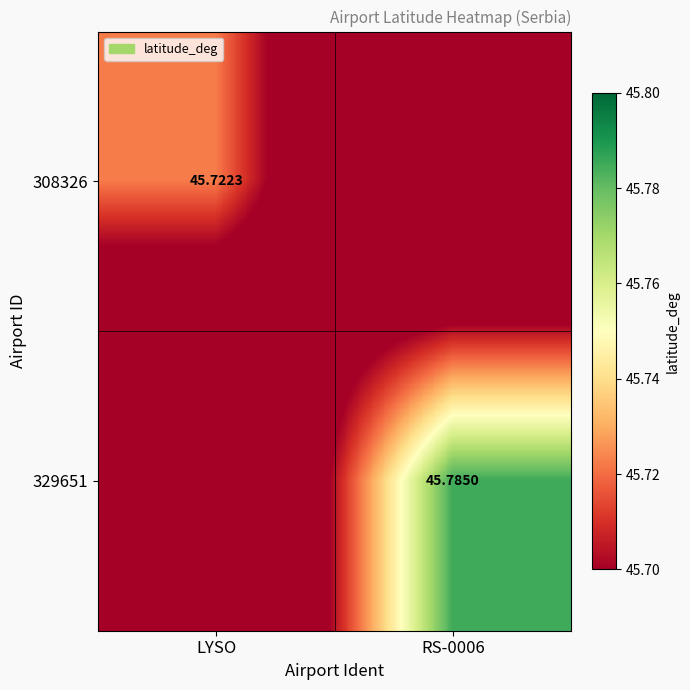

Is the value of 329651 at RS-0006 greater than the value of 308326 at LYSO?

Yes